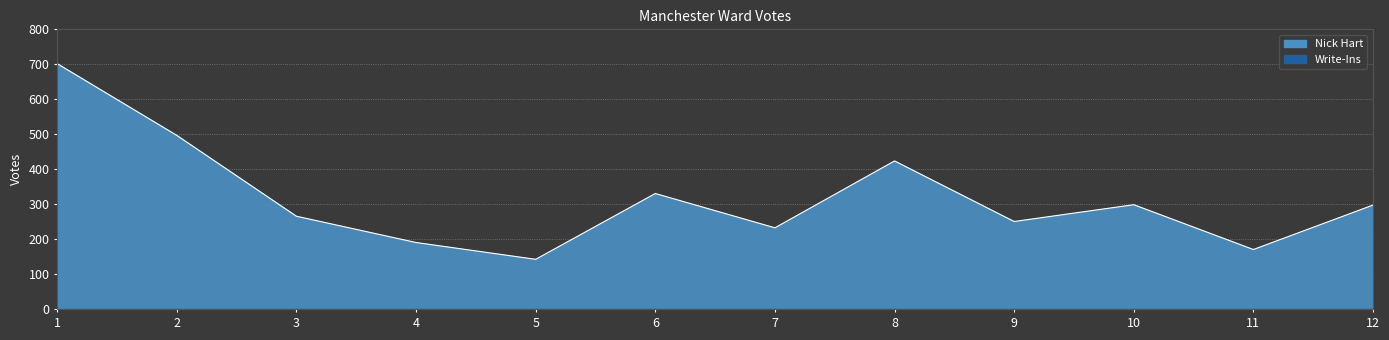

List the labels in order of value, smallest first.

5, 11, 4, 7, 9, 3, 12, 10, 6, 8, 2, 1